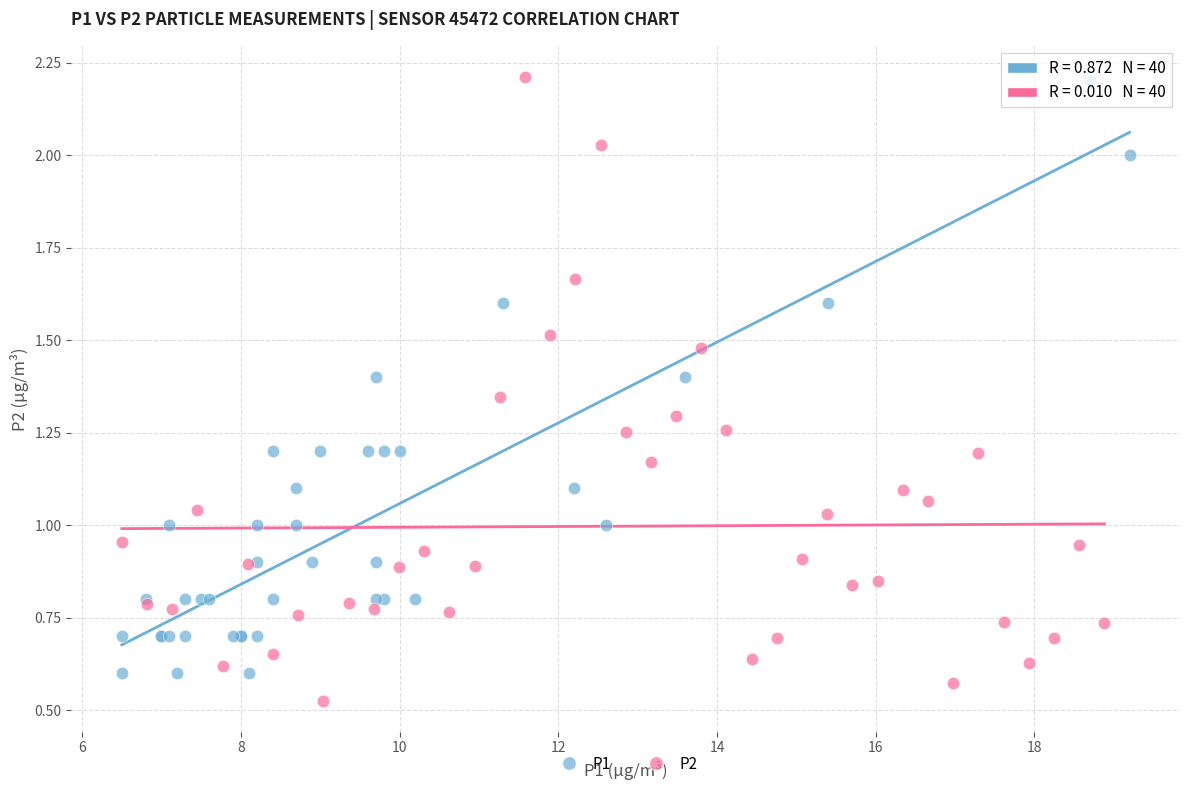

Which series has the largest Y range (max minus min)?

P2